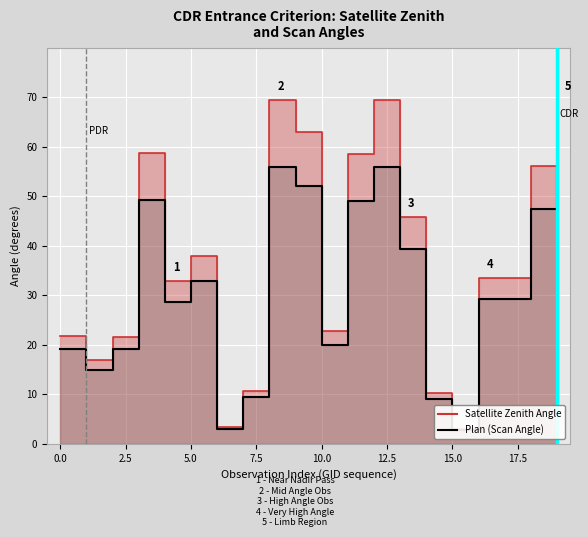

Reading left to right, transcribe all the data shown in this chart.

satz: 21.8	16.8	21.7	58.8	32.9	37.8	3.3	10.7	69.4	63.1	22.8	58.4	69.4	45.9	10.2	3.1	33.4	33.4	56.2	69.4
scan_angle: 19.2	14.9	19.1	49.2	28.7	32.9	2.9	9.5	56.0	52.1	20.0	48.9	55.9	39.4	9.0	2.7	29.2	29.2	47.3	56.0